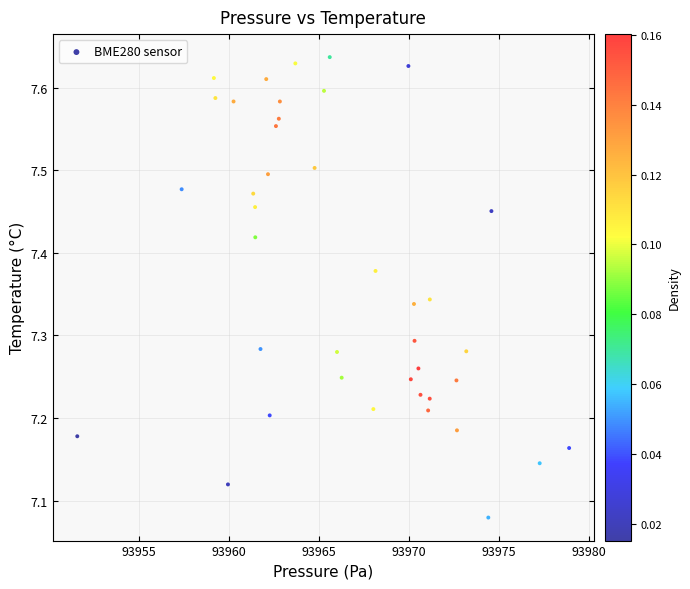

What is the range of Y values (max minus min)?

0.6